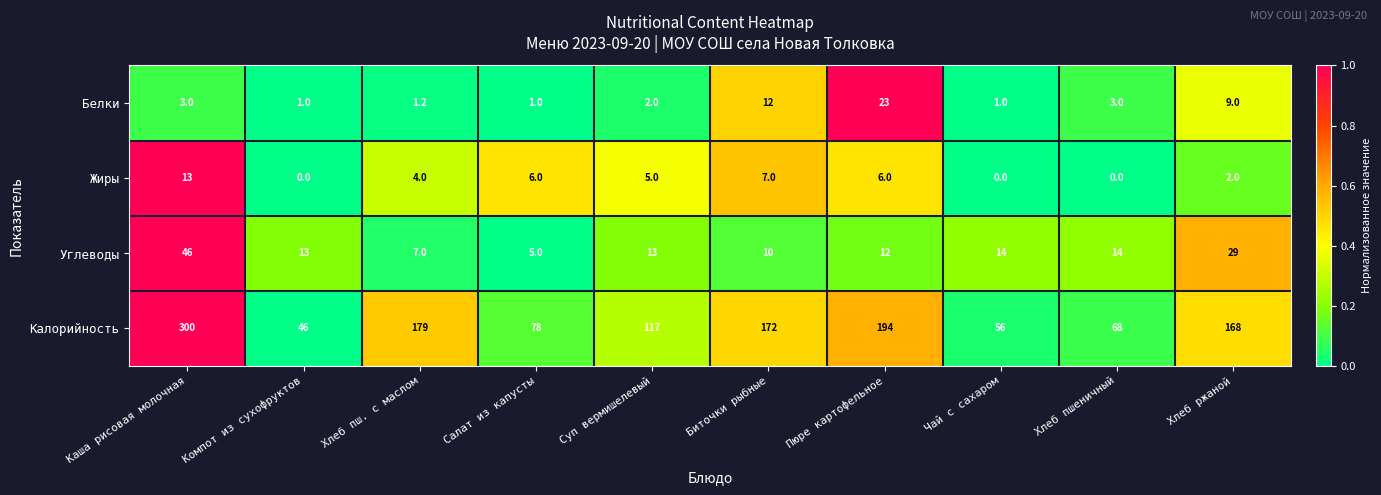

At which label does Углеводы first exceed 13?

Каша рисовая молочная